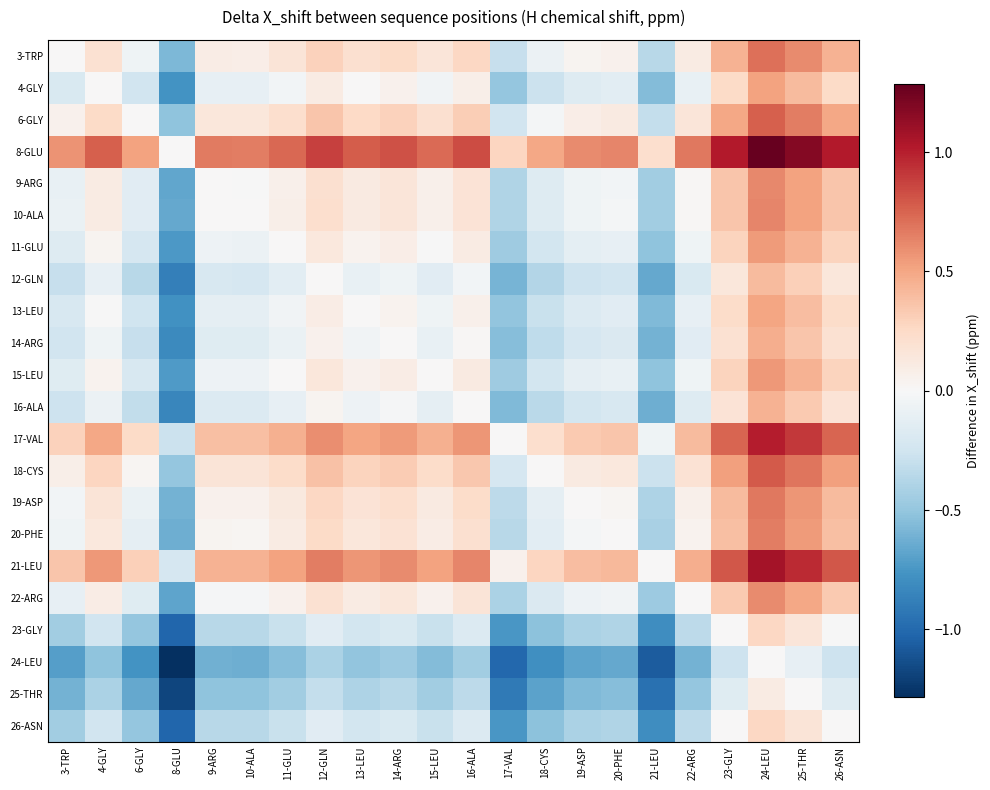

Rank the series at 11-GLU from lowest to highest value.

24-LEU, 25-THR, 23-GLY, 26-ASN, 12-GLN, 16-ALA, 14-ARG, 13-LEU, 4-GLY, 11-GLU, 15-LEU, 22-ARG, 9-ARG, 10-ALA, 20-PHE, 19-ASP, 3-TRP, 6-GLY, 18-CYS, 17-VAL, 21-LEU, 8-GLU